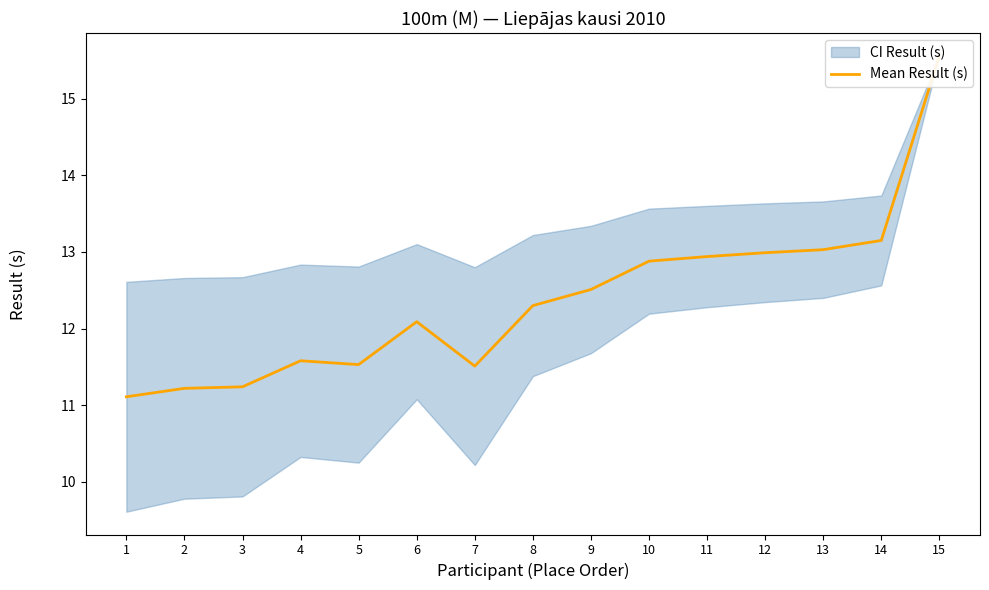

True or false: the data has more than 1 interior local peaks.

True